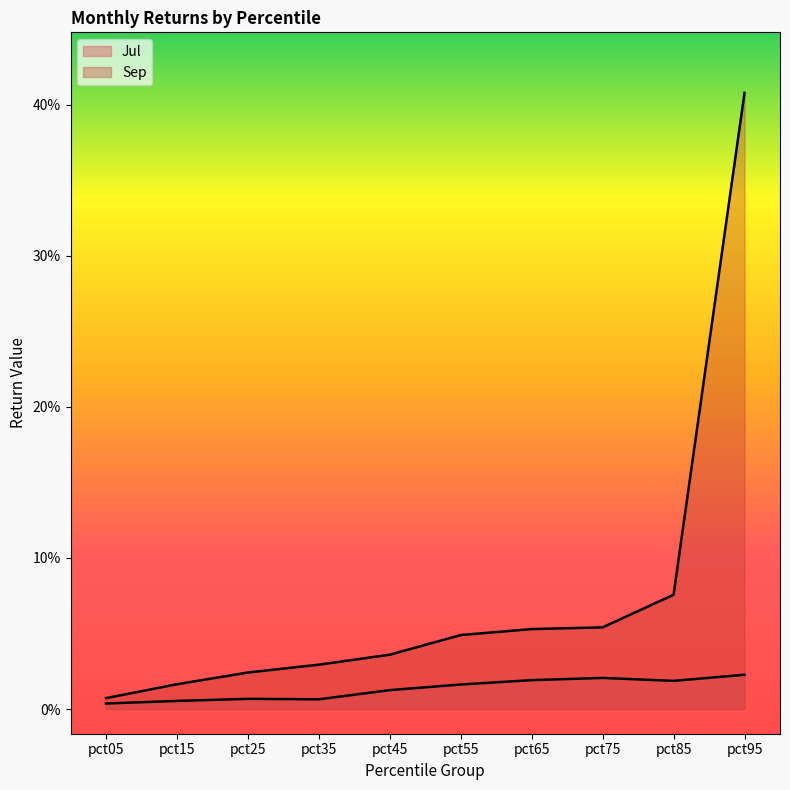

Does the chart have visible grid lines?

No